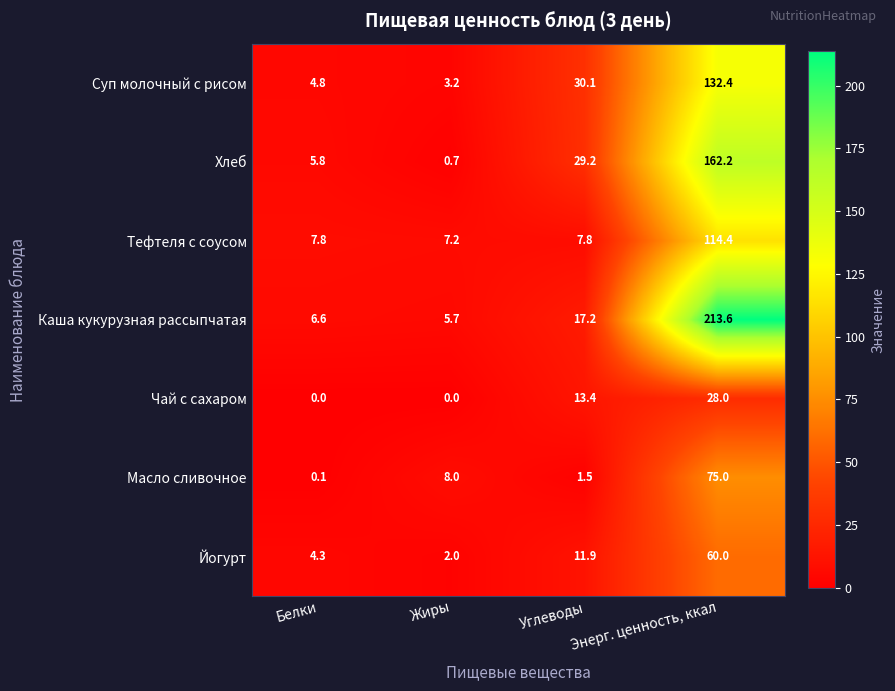

At which category is the sum across all series the highest?

Энерг. ценность, ккал